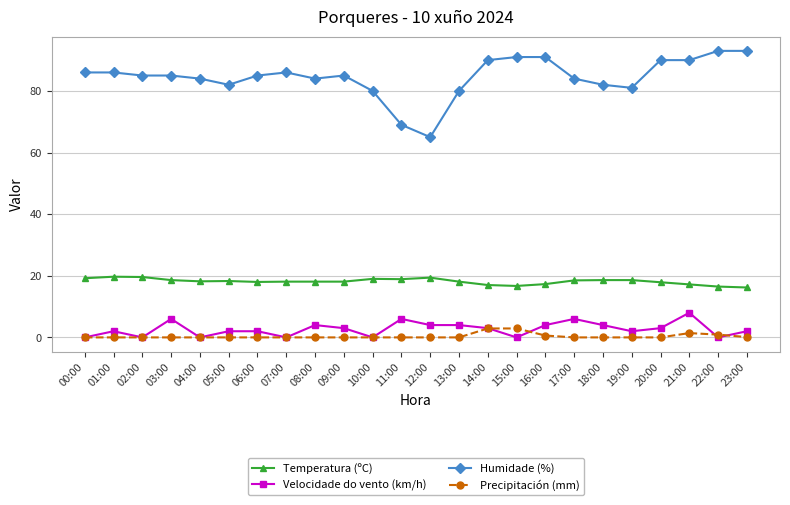

True or false: Temperatura (ºC) has more than 1 points higher than both neighbors.

True